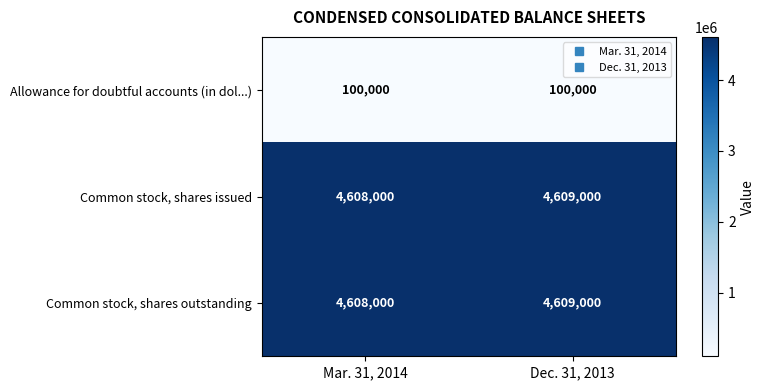

What is the smallest value displayed?

100000